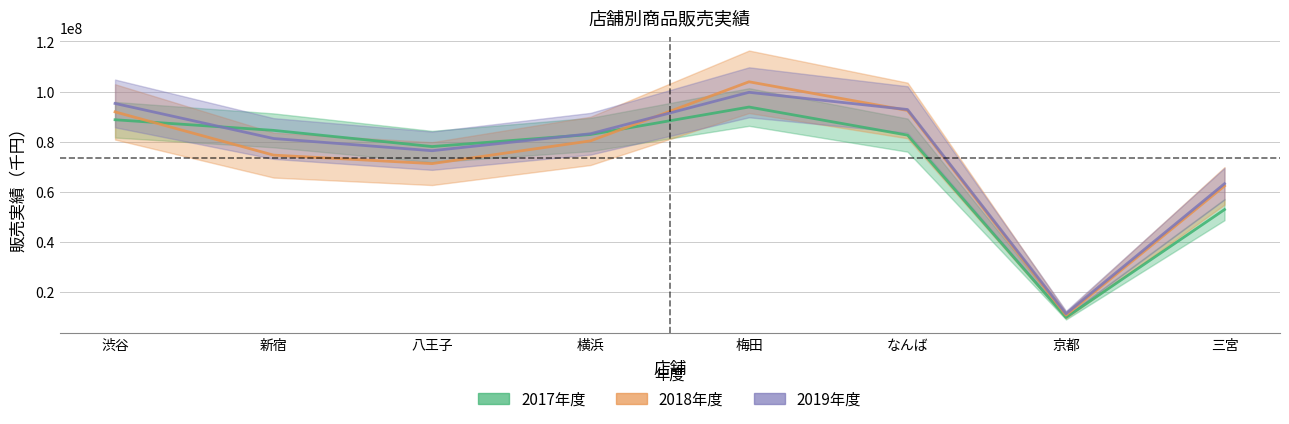

Reading right to left, list all the values displayed in this chart.

2017年度: 52905000	9859000	82602000	93808000	82855000	78044000	84502000	88735000
2018年度: 62354000	10789000	92436000	103878000	80312000	71238000	74625000	91871000
2019年度: 63220000	11359000	92816000	99683000	83159000	76384000	81250000	95238000